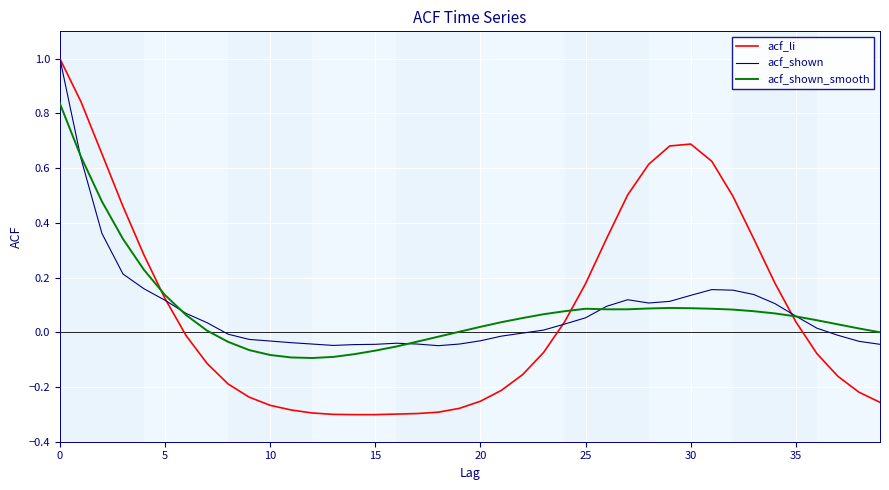

What is the highest value of the acf_li series?

1.0